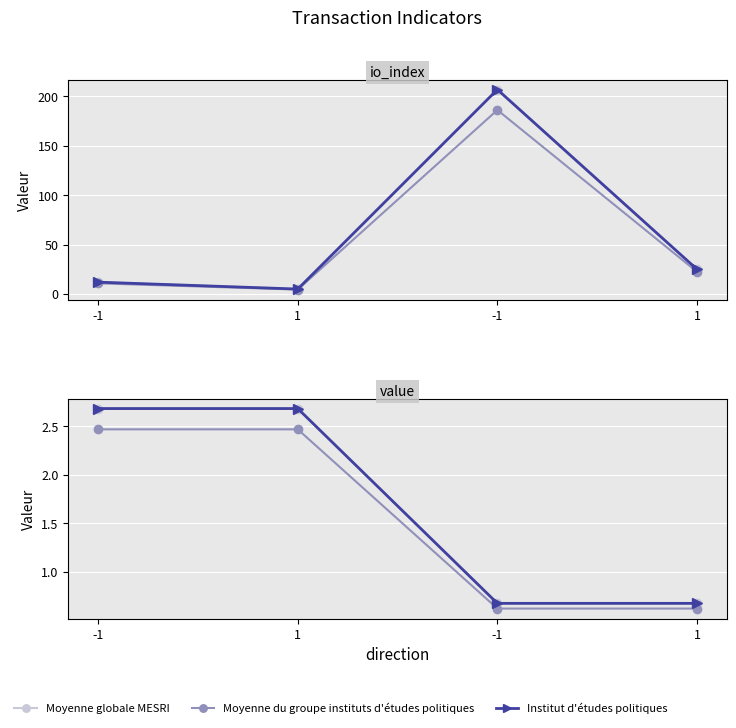

What is the label of the 1st point from the right?

1